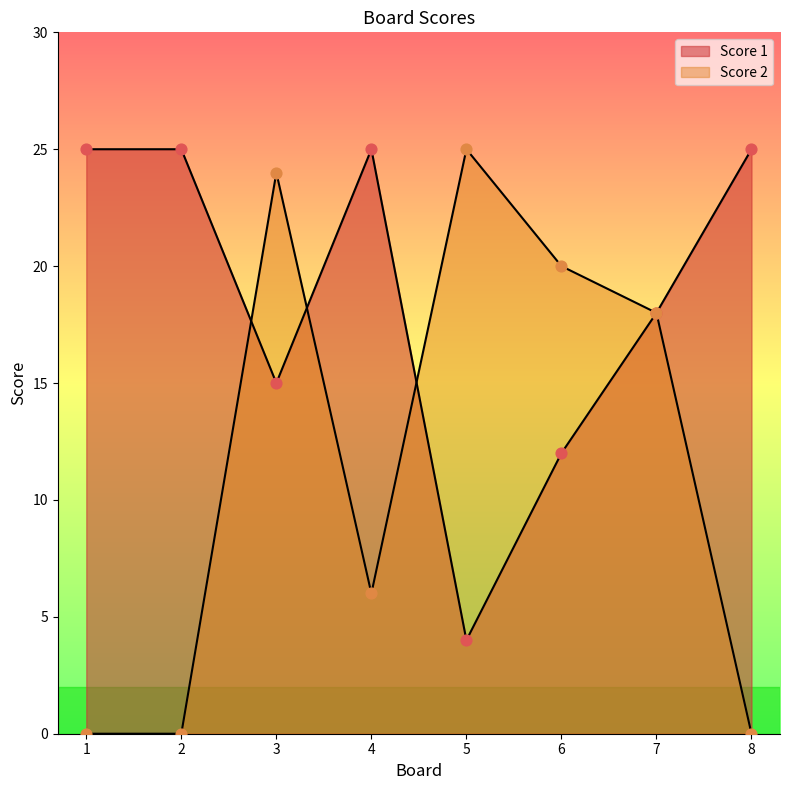

Which series has the widest spread of Y values?

Score 2